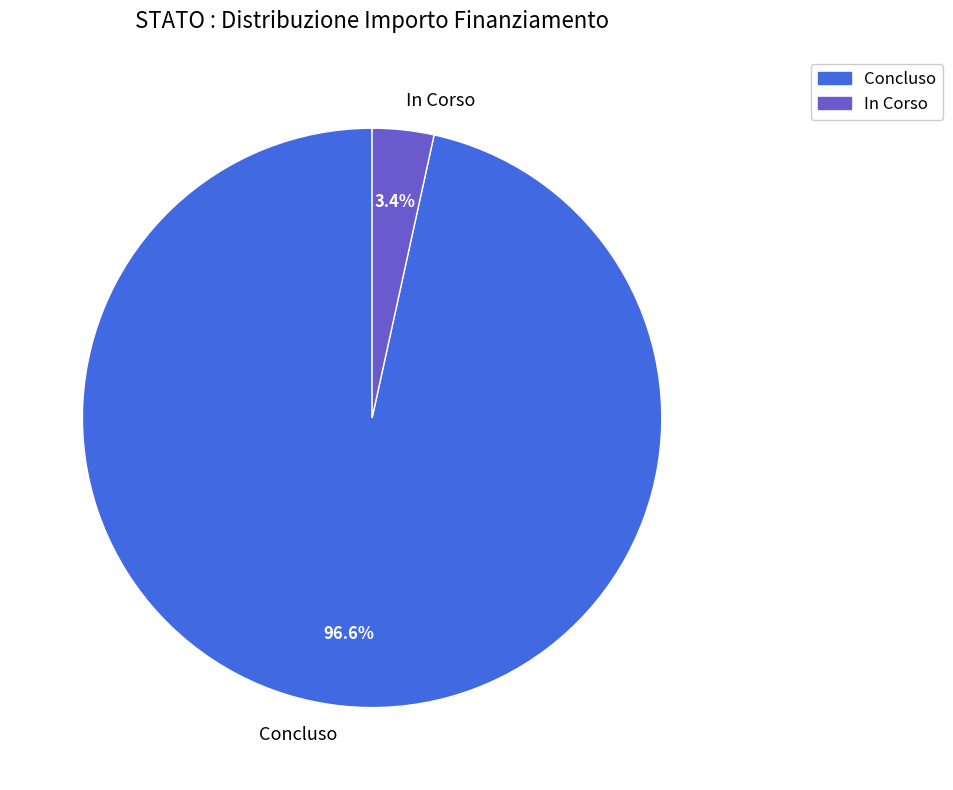

To the nearest percent, what percentage of the pie is Concluso?

97%